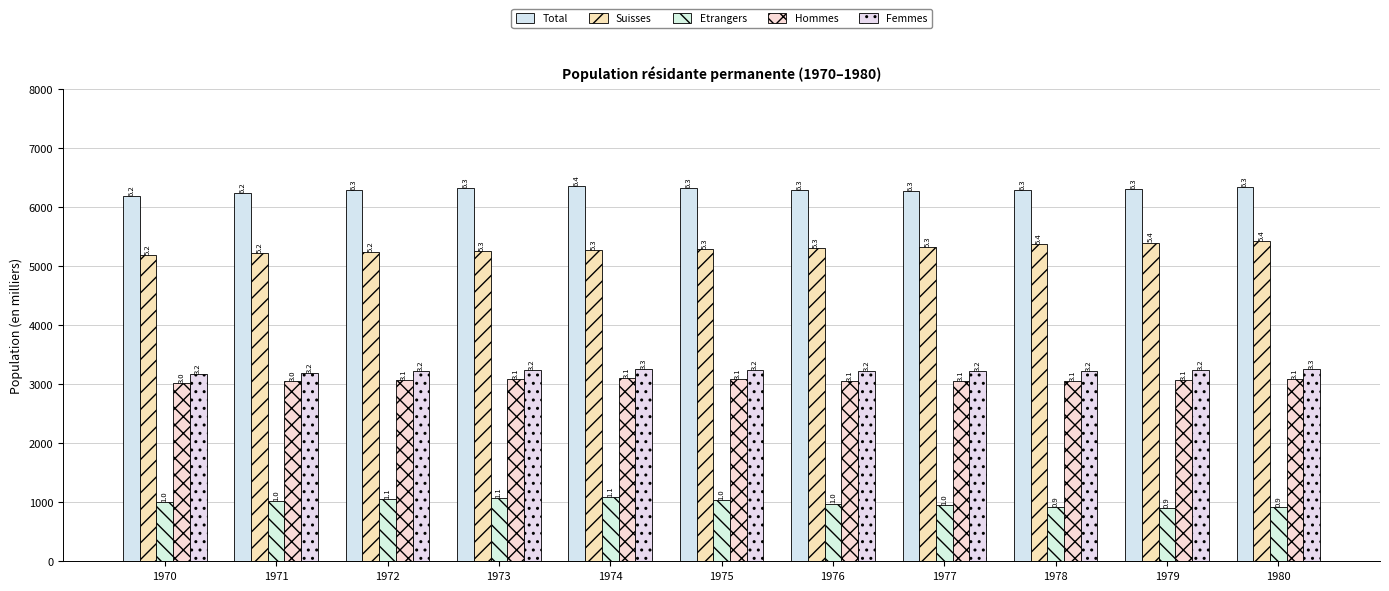

Reading left to right, what are all the values shown in this chart?

Total: 6193.1	6233.7	6288.2	6326.5	6356.3	6321.0	6284.0	6278.3	6285.2	6303.6	6335.2
Suisses: 5191.2	5215.2	5236.5	5254.4	5272.0	5288.4	5305.4	5325.5	5366.8	5399.2	5421.7
Etrangers: 1001.9	1018.5	1051.7	1072.1	1084.3	1032.6	978.6	952.8	918.4	904.3	913.5
Hommes: 3025.3	3045.4	3070.8	3087.0	3099.7	3079.8	3059.9	3055.4	3057.5	3066.2	3082.0
Femmes: 3167.7	3188.4	3217.3	3239.6	3256.6	3241.2	3224.2	3223.0	3227.6	3237.3	3253.3